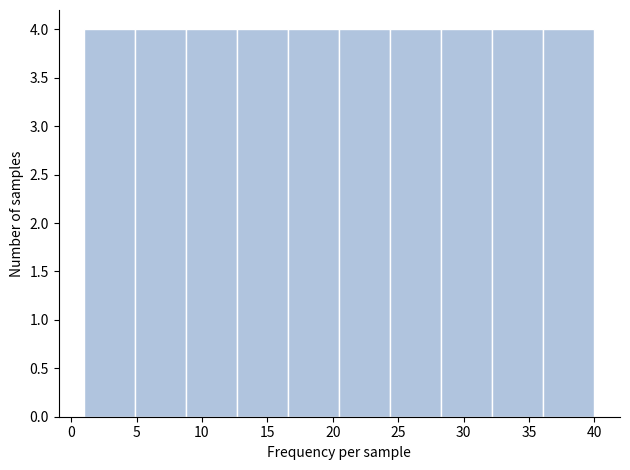

How tall is the bar that spans 24.4 to 28.3 on the x-axis? Neither the bar edges nor the heights are printed on the chart, so give them approximately, as read against the axes.

4